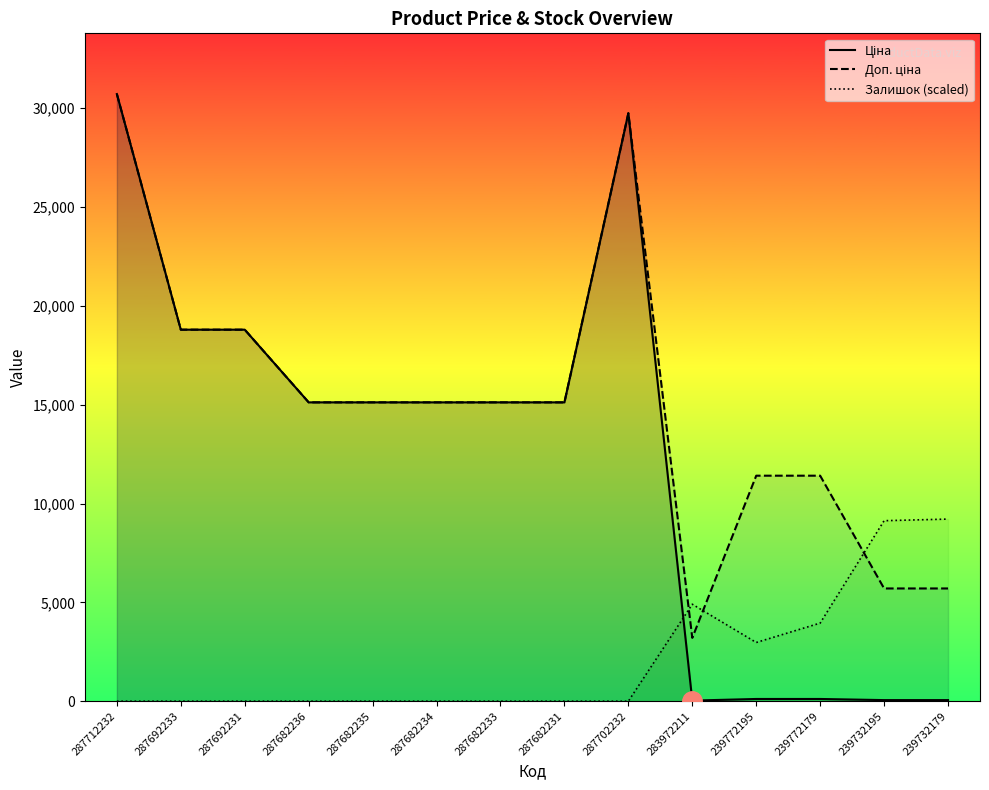

Is the value of Ціна at 287682236 greater than the value of Доп. ціна at 283972211?

Yes